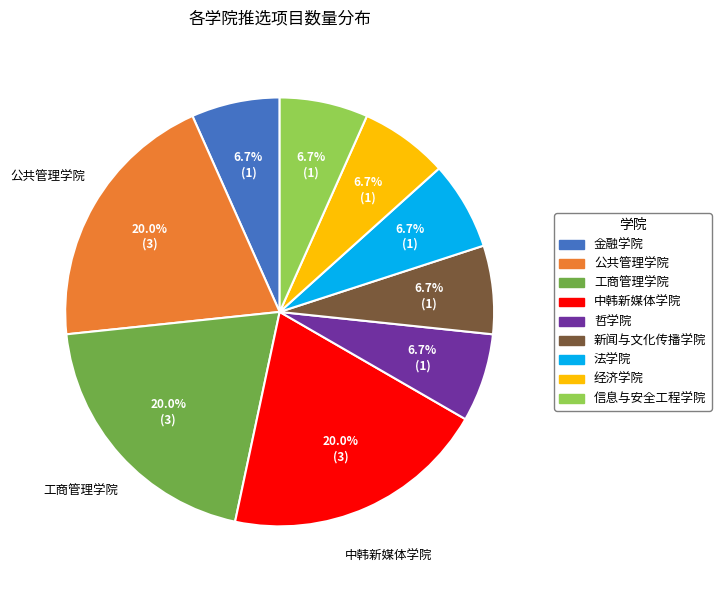

To the nearest percent, what percentage of the pie is 金融学院?

7%